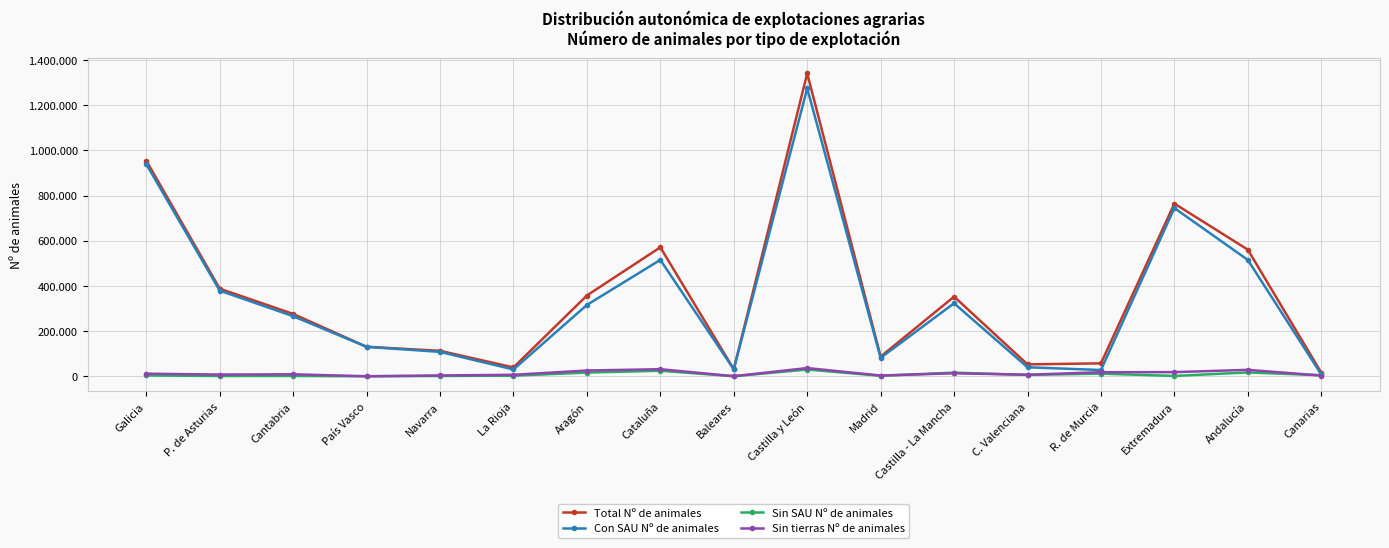

At how many categories does at least one series exceed 764717?

2